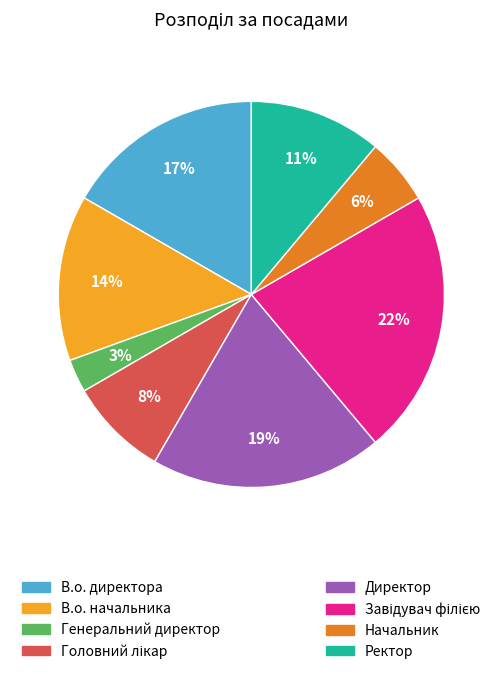

To the nearest percent, what is the difference between the largest and smallest slice percentages?

19%